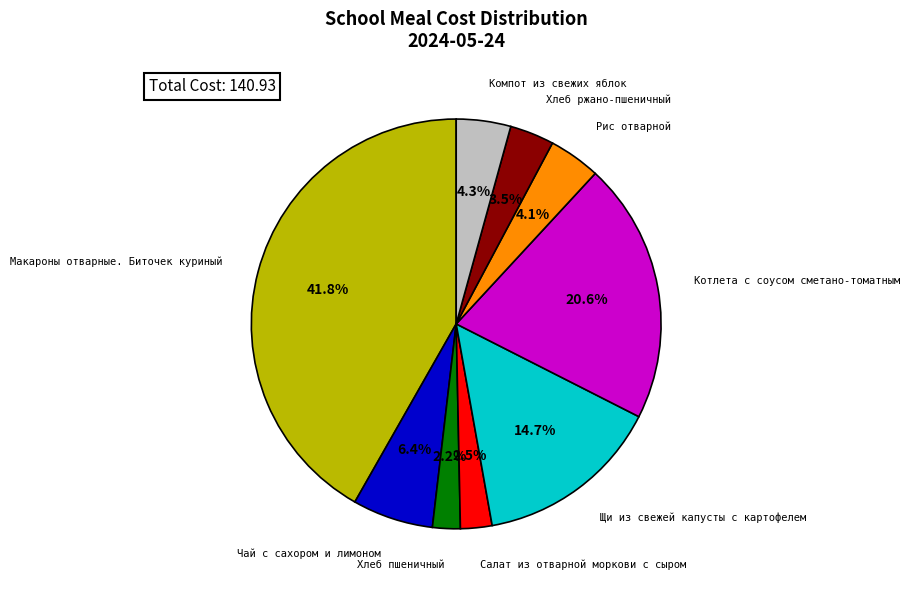

Is there a majority slice in this chart?

No